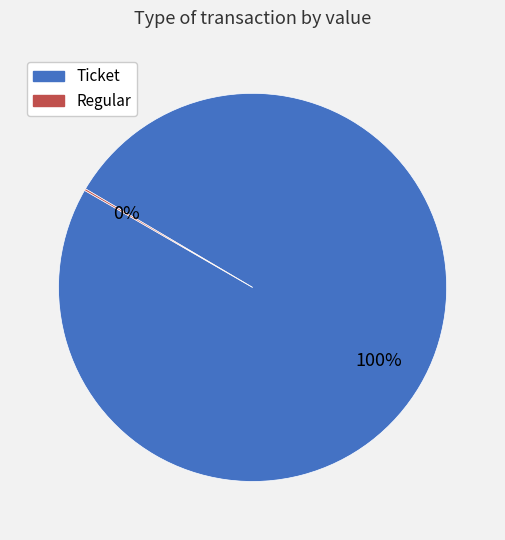

Which slice is the largest?

Ticket